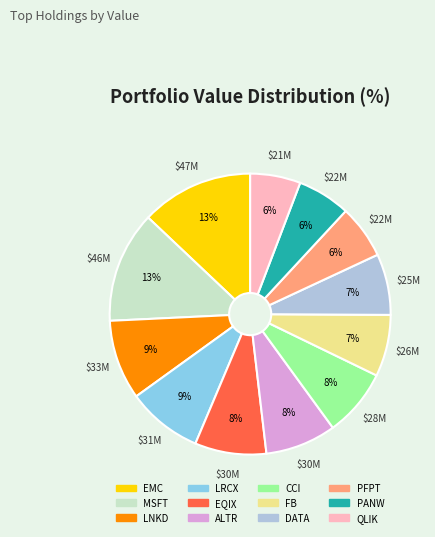

Is it true that CCI is 17% of the pie?

False